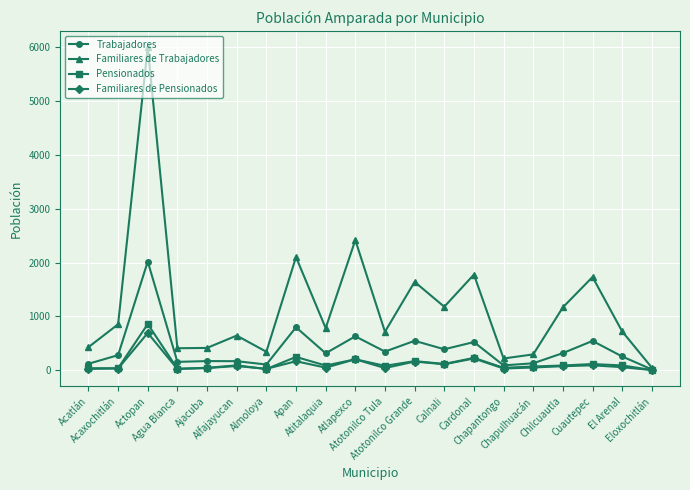

Is the value of Pensionados at Atitalaquia greater than the value of Familiares de Pensionados at Actopan?

No